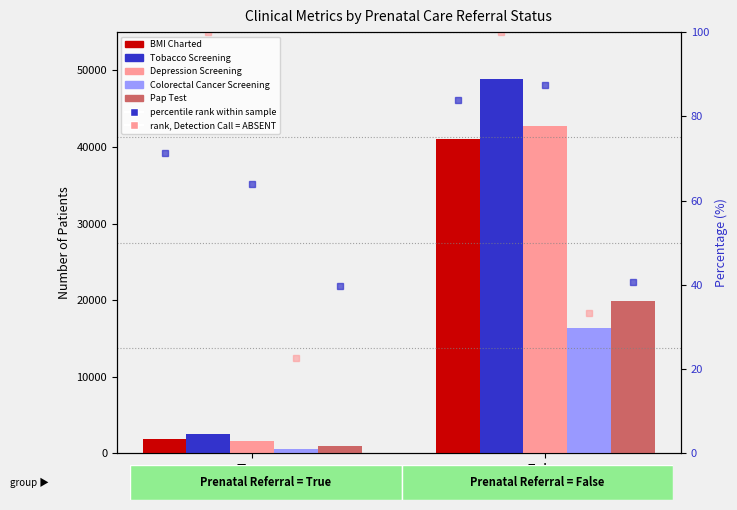

The value of Depression Screening at True is 2408. True or false?

False